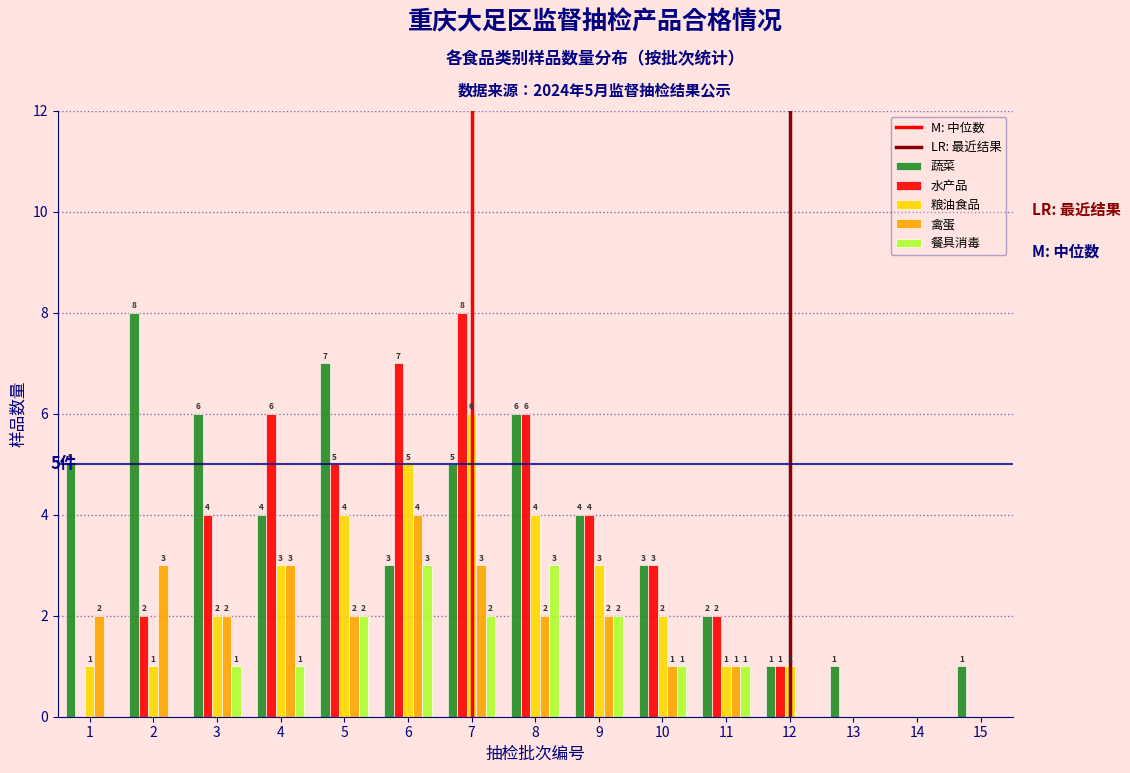

Reading left to right, transcribe all the data shown in this chart.

蔬菜: 1=5	2=8	3=6	4=4	5=7	6=3	7=5	8=6	9=4	10=3	11=2	12=1	13=1	14=0	15=1
水产品: 1=0	2=2	3=4	4=6	5=5	6=7	7=8	8=6	9=4	10=3	11=2	12=1	13=0	14=0	15=0
粮油食品: 1=1	2=1	3=2	4=3	5=4	6=5	7=6	8=4	9=3	10=2	11=1	12=1	13=0	14=0	15=0
禽蛋: 1=2	2=3	3=2	4=3	5=2	6=4	7=3	8=2	9=2	10=1	11=1	12=0	13=0	14=0	15=0
餐具消毒: 1=0	2=0	3=1	4=1	5=2	6=3	7=2	8=3	9=2	10=1	11=1	12=0	13=0	14=0	15=0